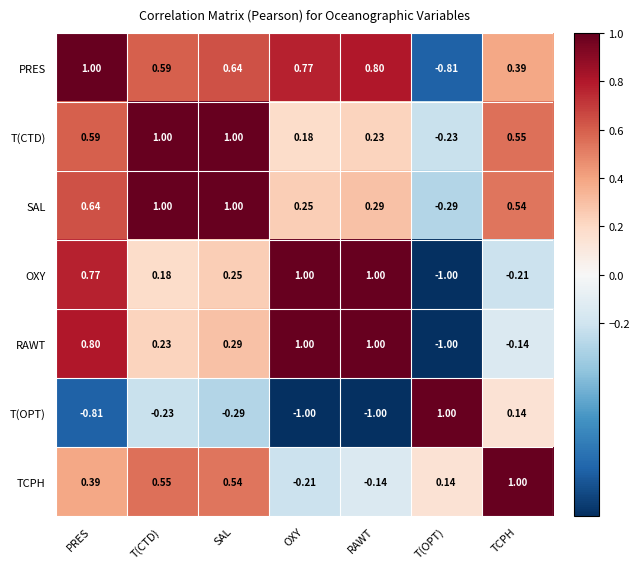

What is the greatest value displayed?

1.0